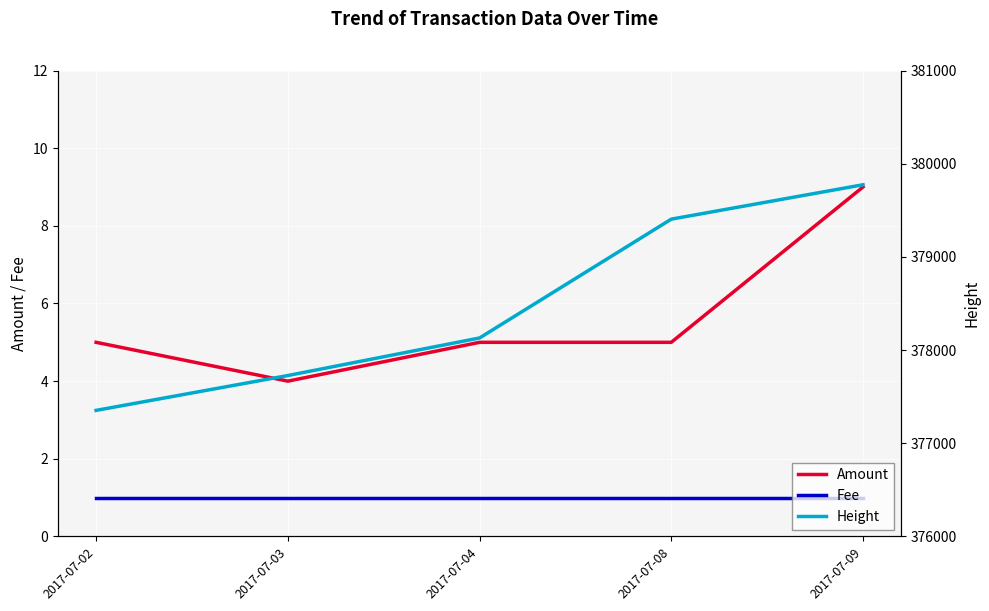

What is the total value across all series at 2017-07-04?

378136